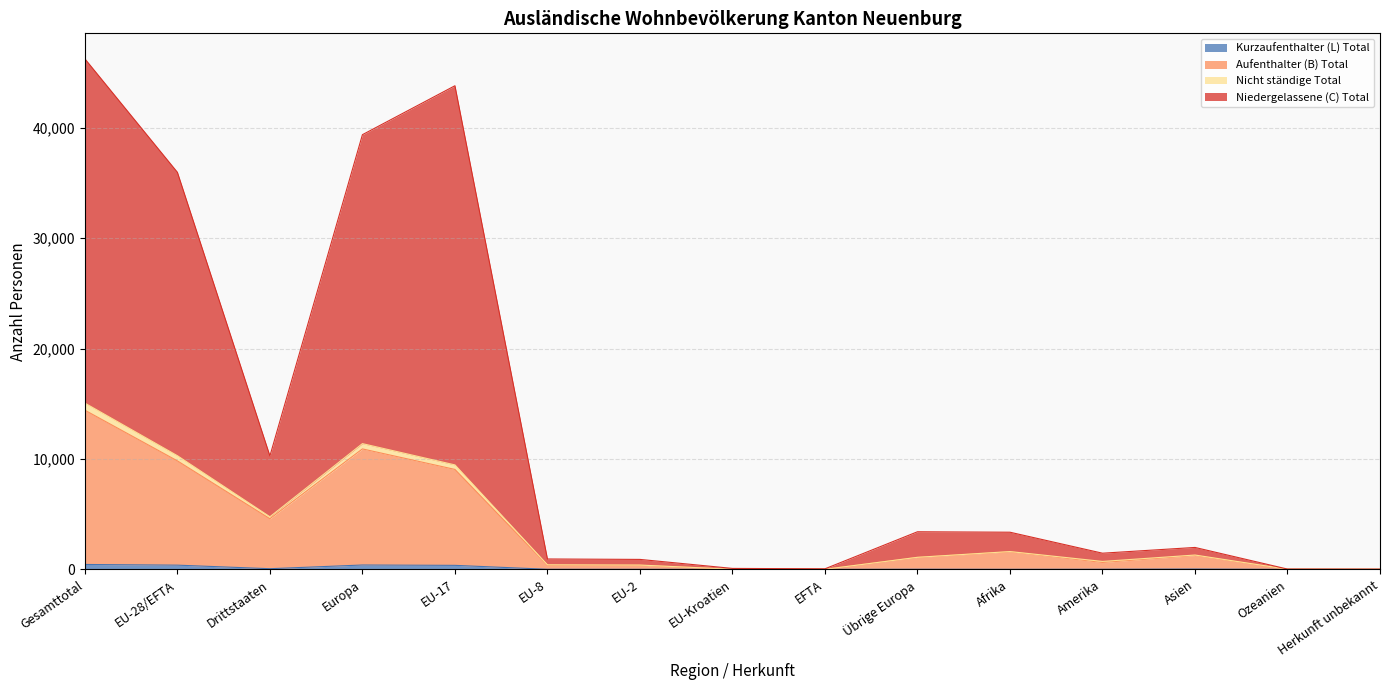

Does the chart have visible grid lines?

Yes